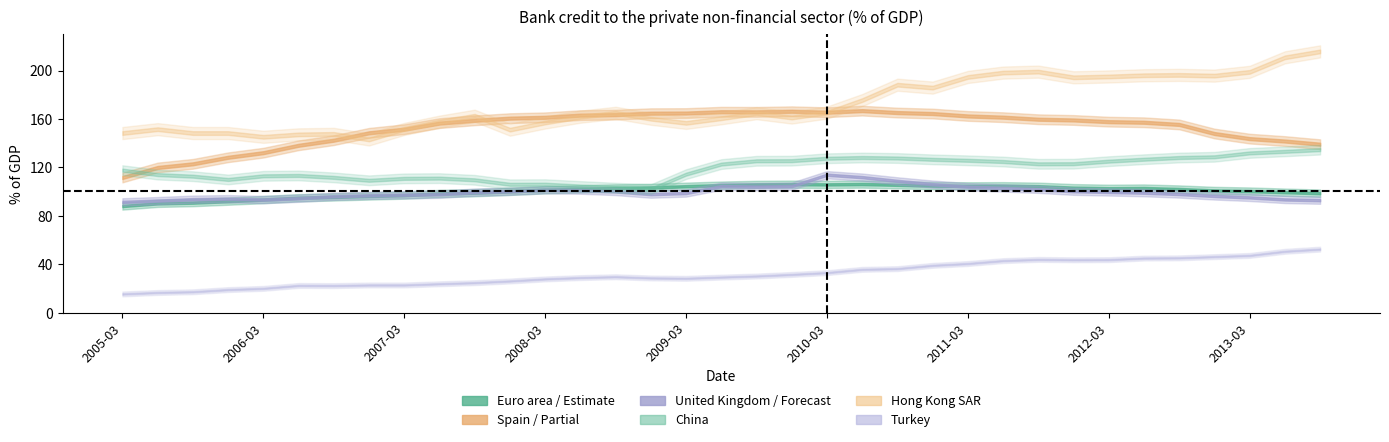

Rank the series at 2012-06-30 from highest to lowest value.

Hong Kong SAR, Spain, China, Euro area, United Kingdom, Turkey